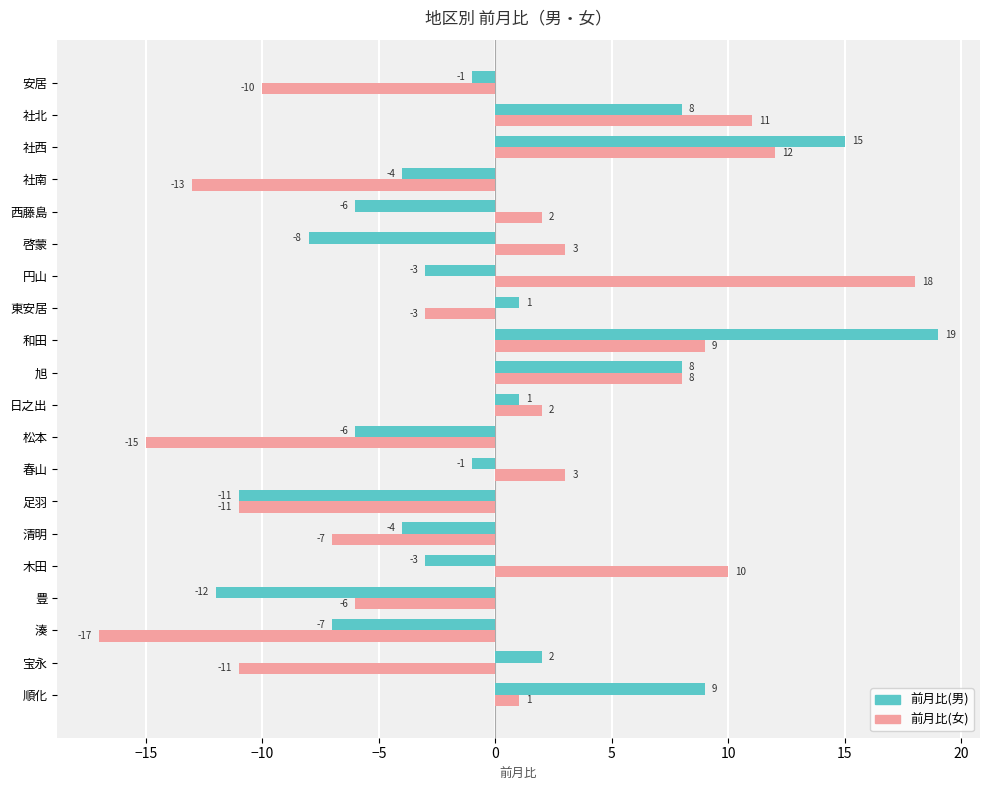

Which category has the lowest value across all series?

湊